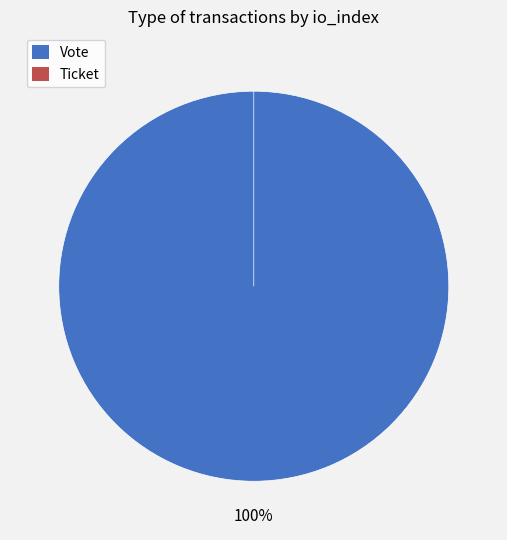

To the nearest percent, what is the difference between the largest and smallest slice percentages?

100%